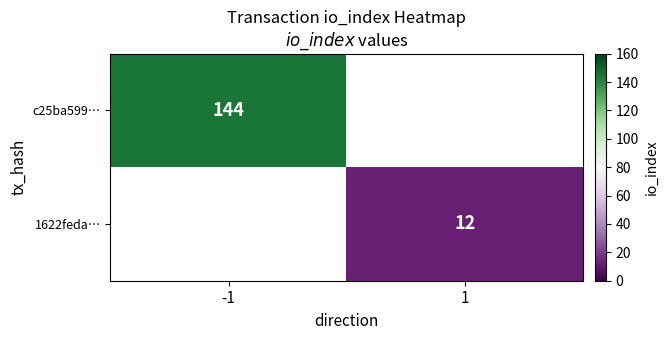

What is the smallest value displayed?

12.0